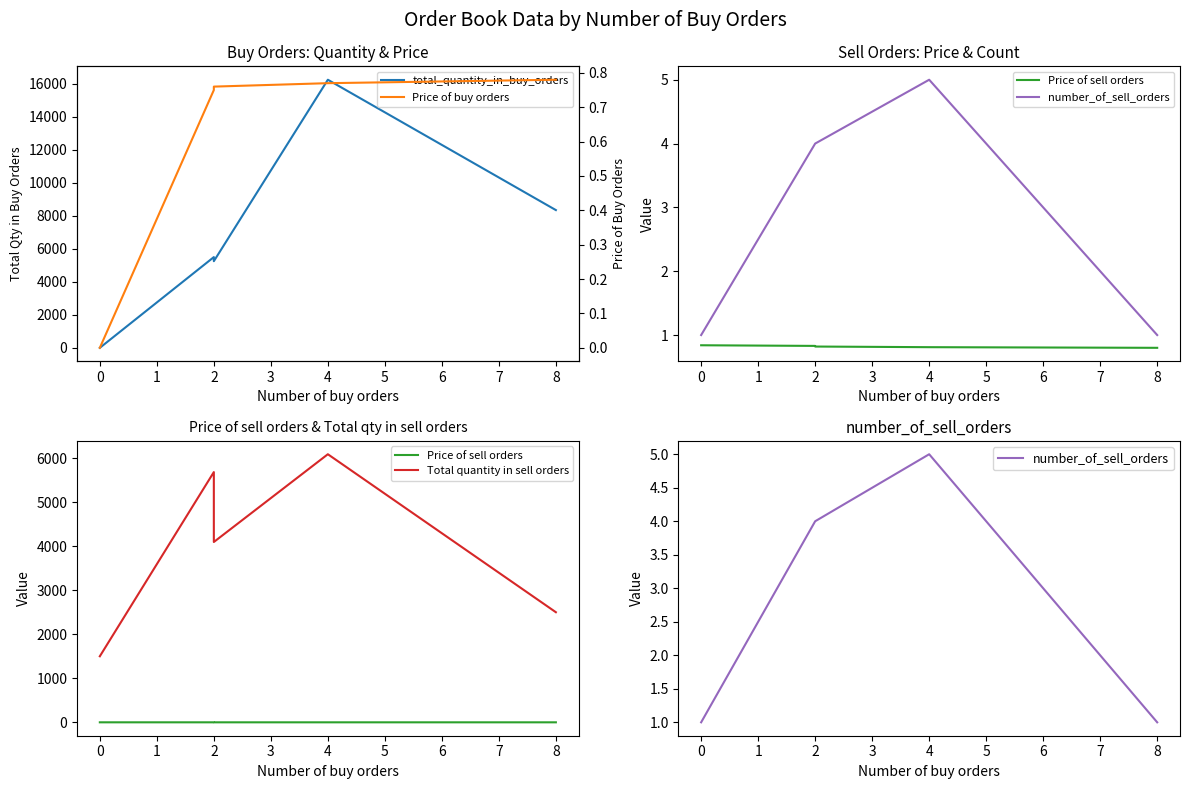

How many categories are shown in the chart?

5